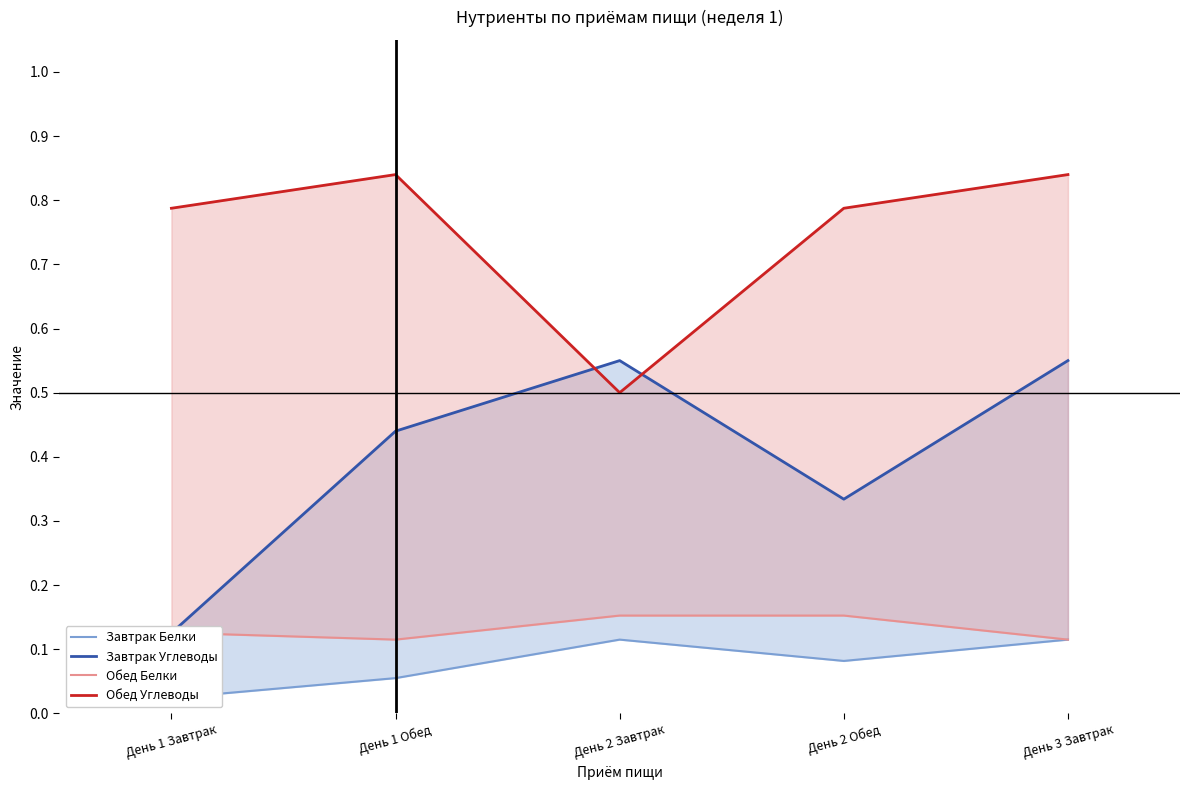

Where is Обед Углеводы nearest to the value 0?

День 2 Завтрак